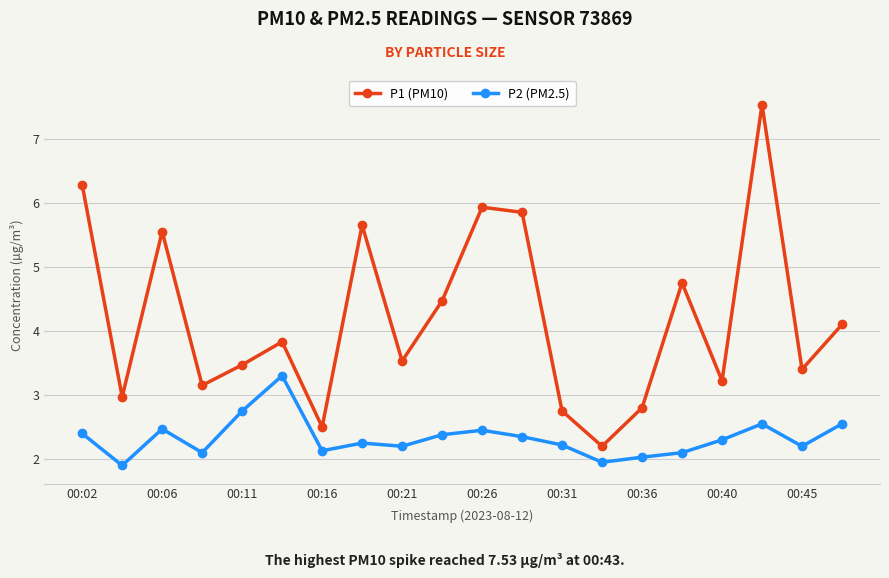

How many values in the P2 (PM2.5) series are below 2?

2